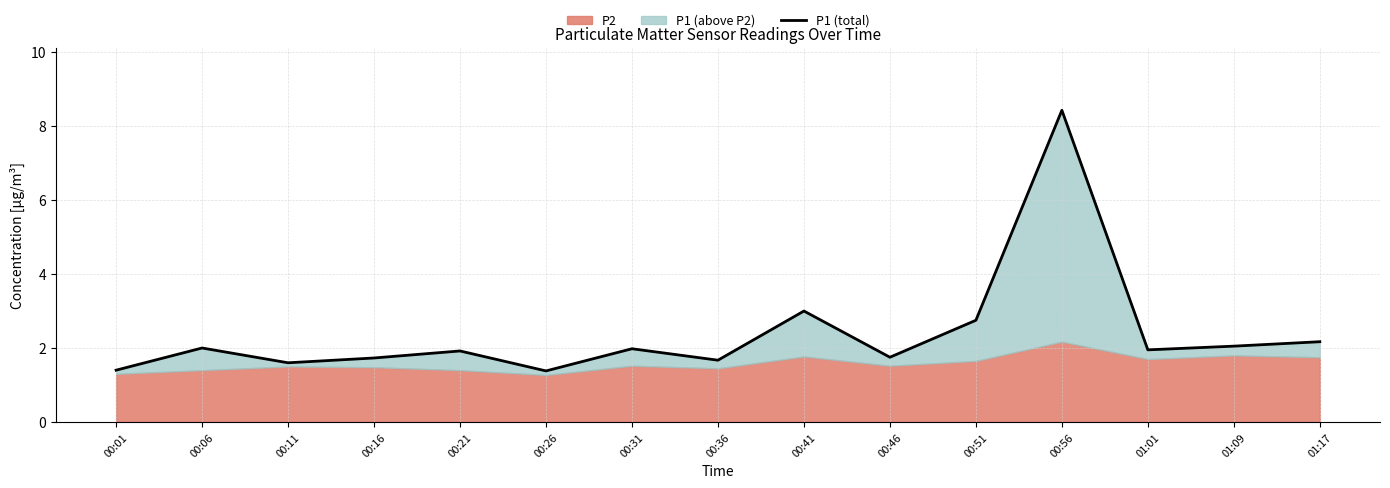

Does the chart display data point markers on the line(s)?

No